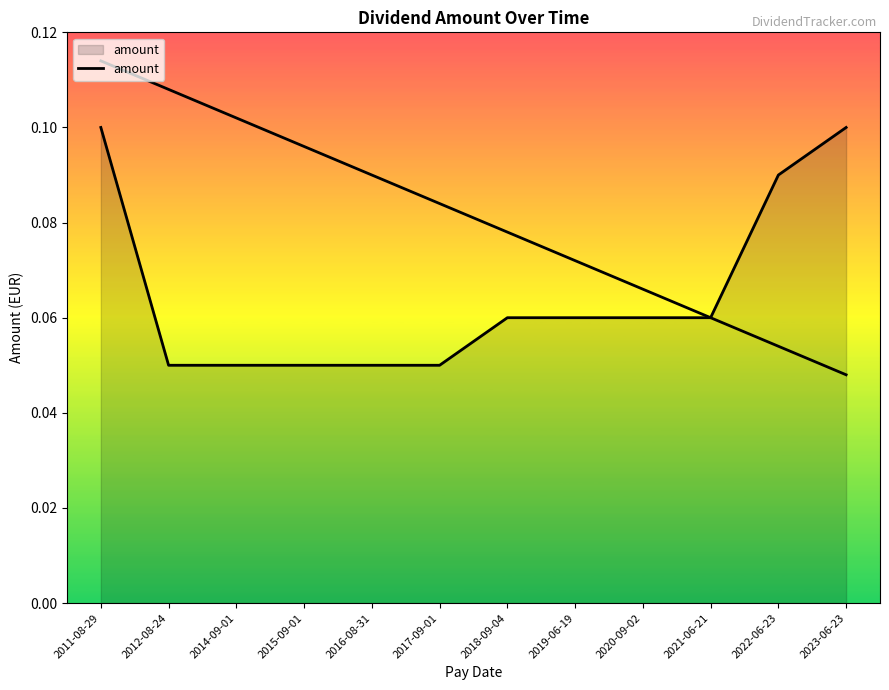

At which label is the value closest to 0?

2012-08-24